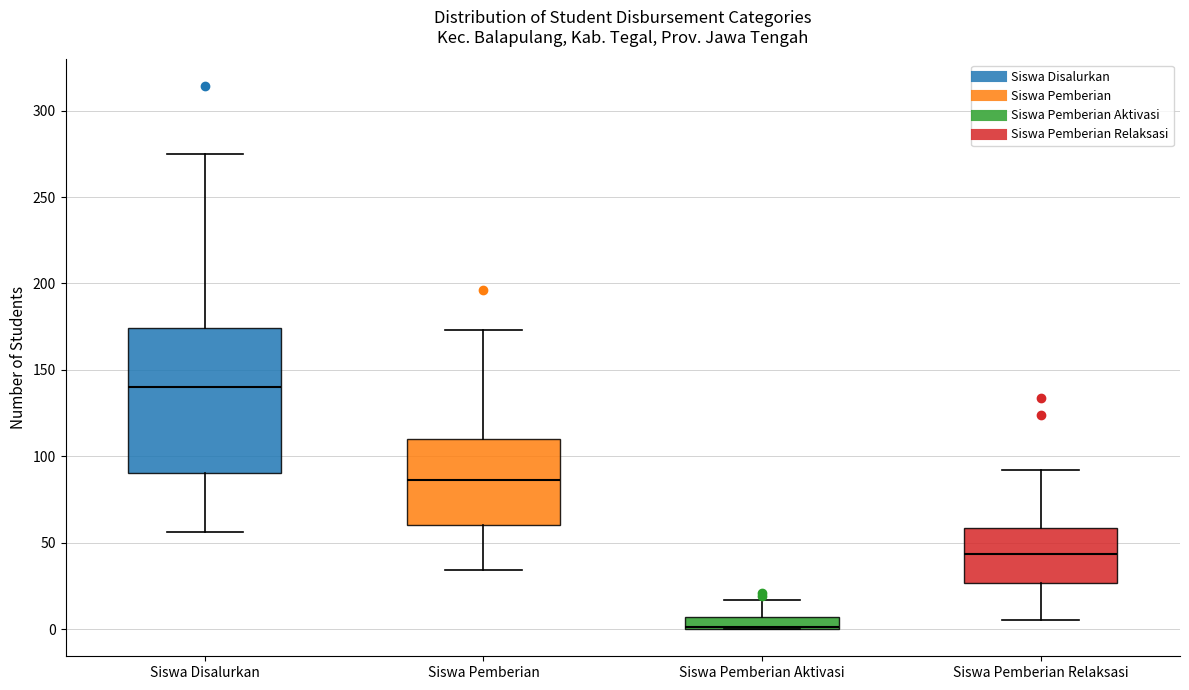

Which box is the tallest, from its lower edge to its upper edge?

Siswa Disalurkan